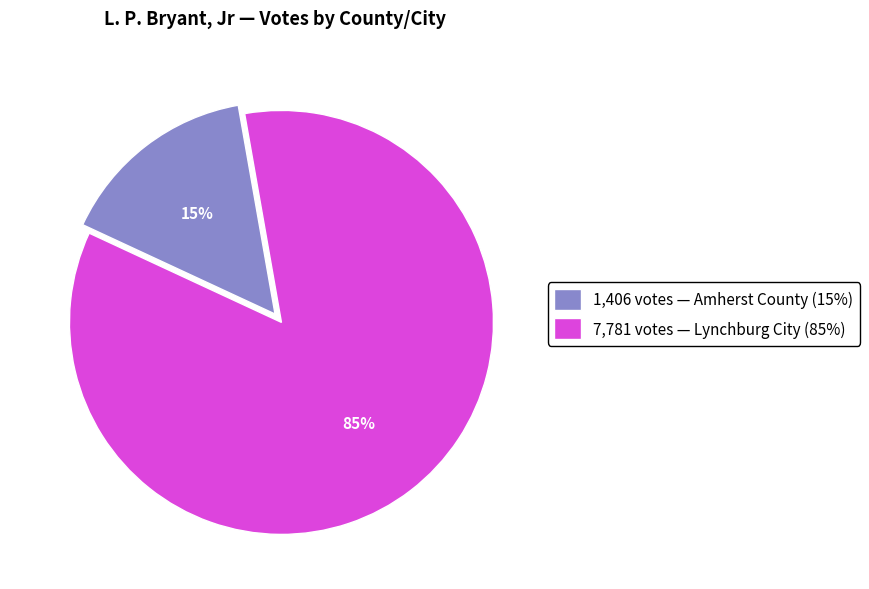

Which has a higher value, 1,406 votes — Amherst County (15%) or 7,781 votes — Lynchburg City (85%)?

7,781 votes — Lynchburg City (85%)